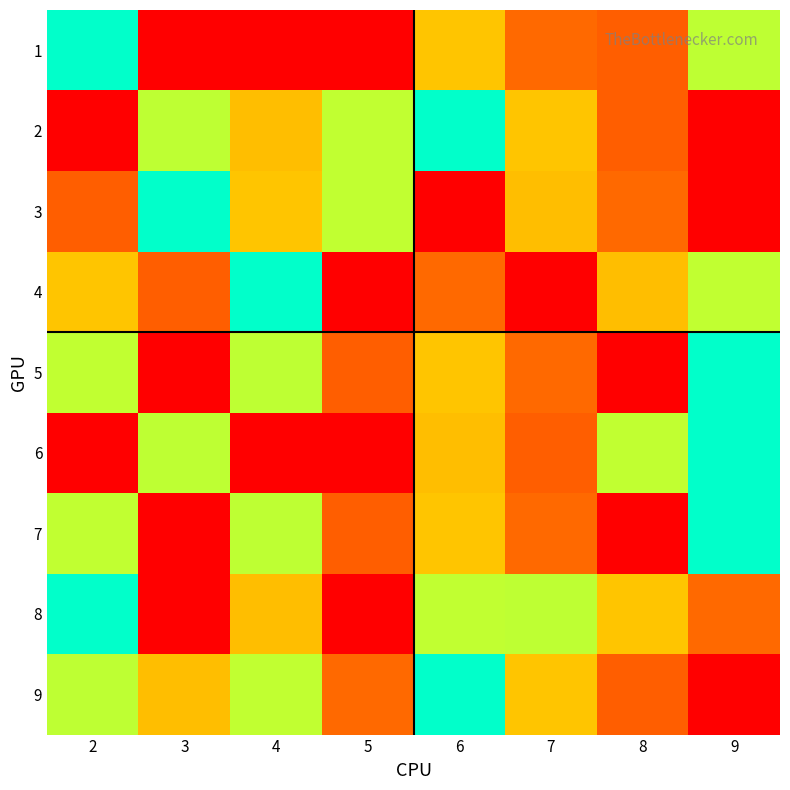

At how many categories does at least one series exceed 7?

7